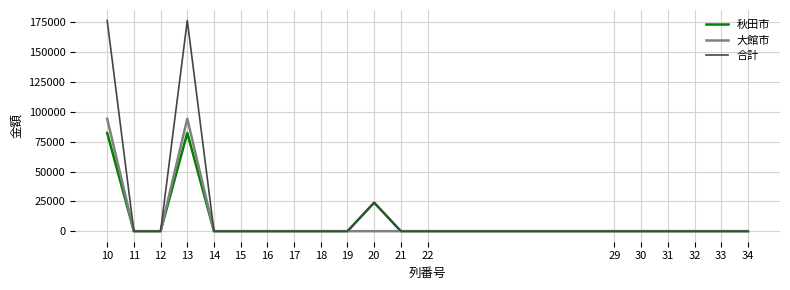

What is the difference between the maximum and minimum values in the 合計 series?

176587